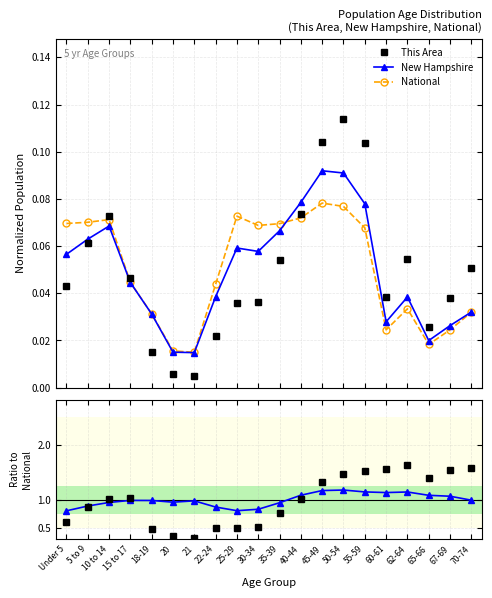

Does the chart display data point markers on the line(s)?

Yes